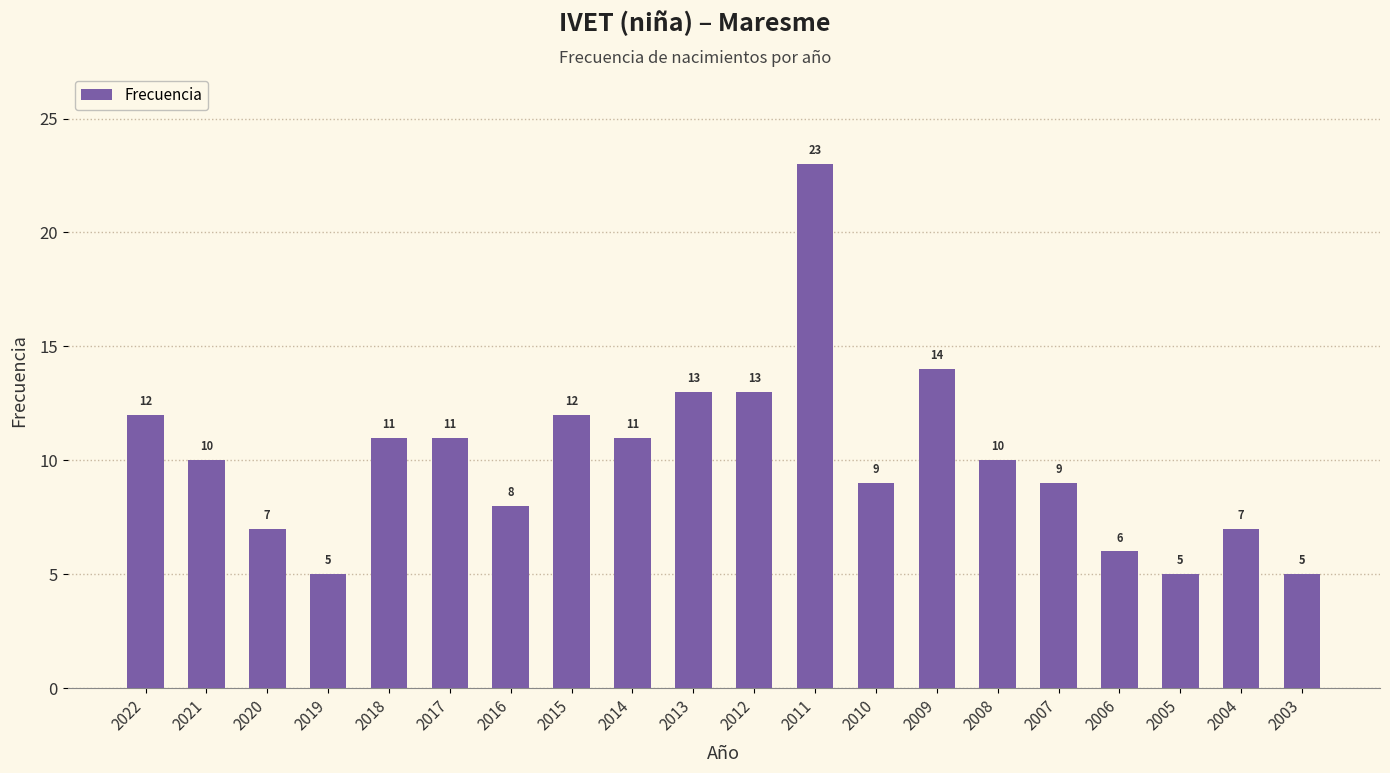

At which label does the data first exceed 10?

2022